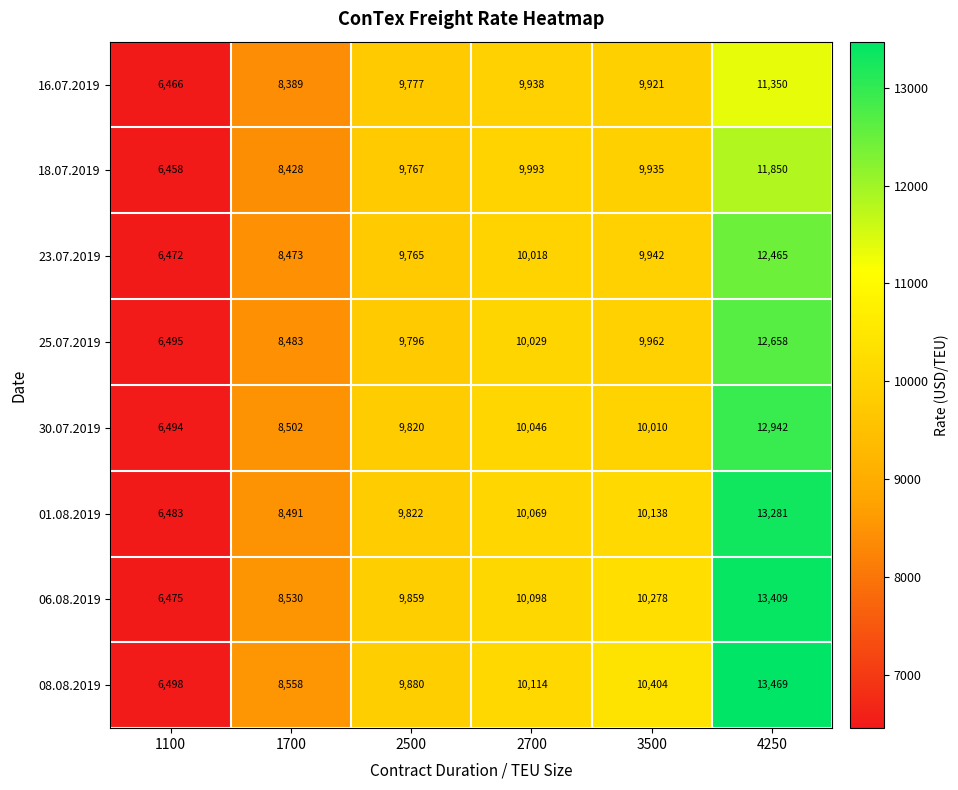

What is the spread (max minus min) of values at 2700?

176